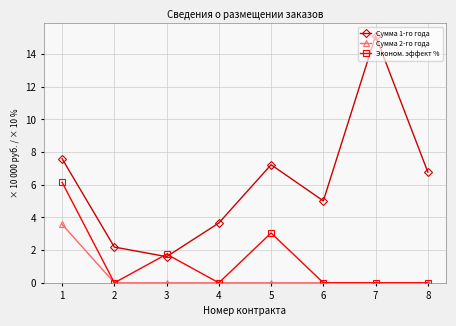

What are all the series names shown in the legend?

Сумма 1-го года, Сумма 2-го года, Эконом. эффект %